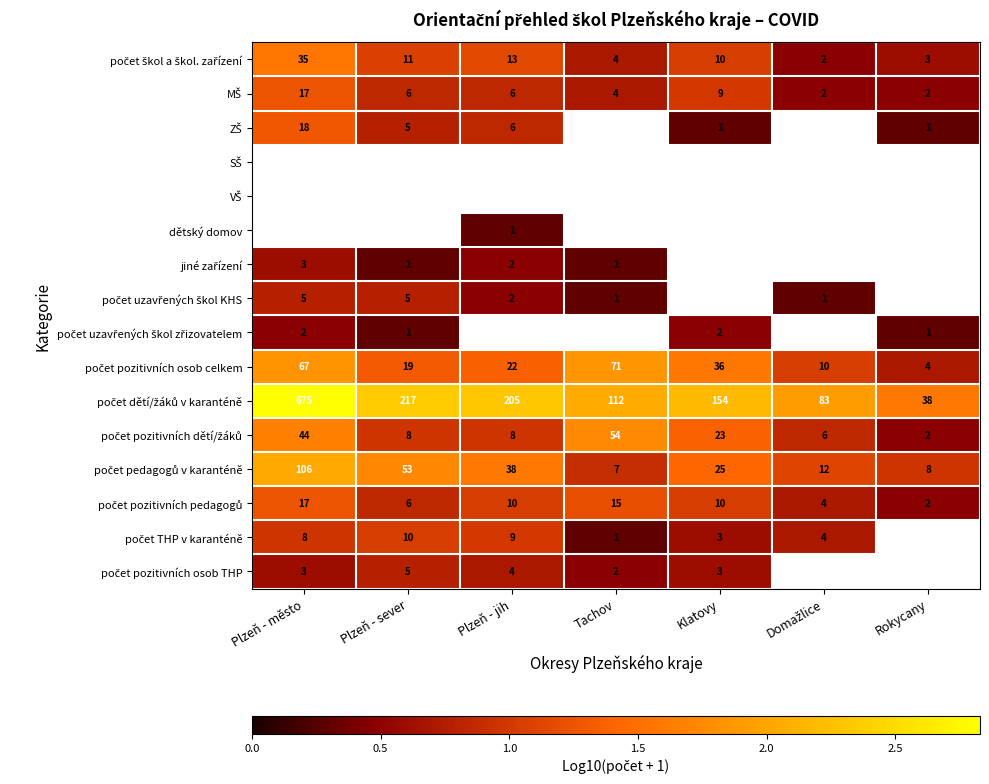

List the series in order of their peak value, lowest first.

MŠ, ZŠ, počet škol a škol. zařízení, SŠ, VŠ, dětský domov, počet uzavřených škol zřizovatelem, jiné zařízení, počet uzavřených škol KHS, počet pozitivních osob THP, počet THP v karanténě, počet pozitivních pedagogů, počet pozitivních dětí/žáků, počet pozitivních osob celkem, počet pedagogů v karanténě, počet dětí/žáků v karanténě